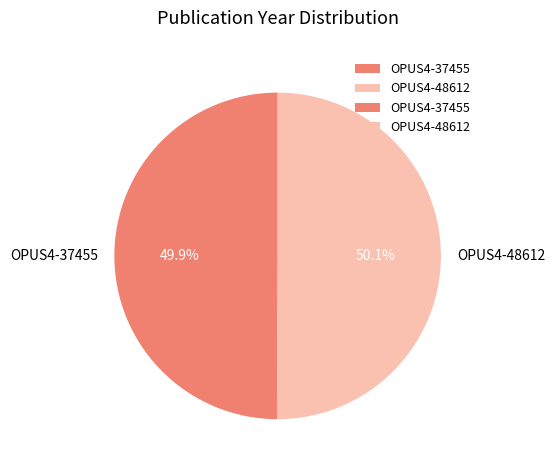

Count the number of slices in the pie.

2